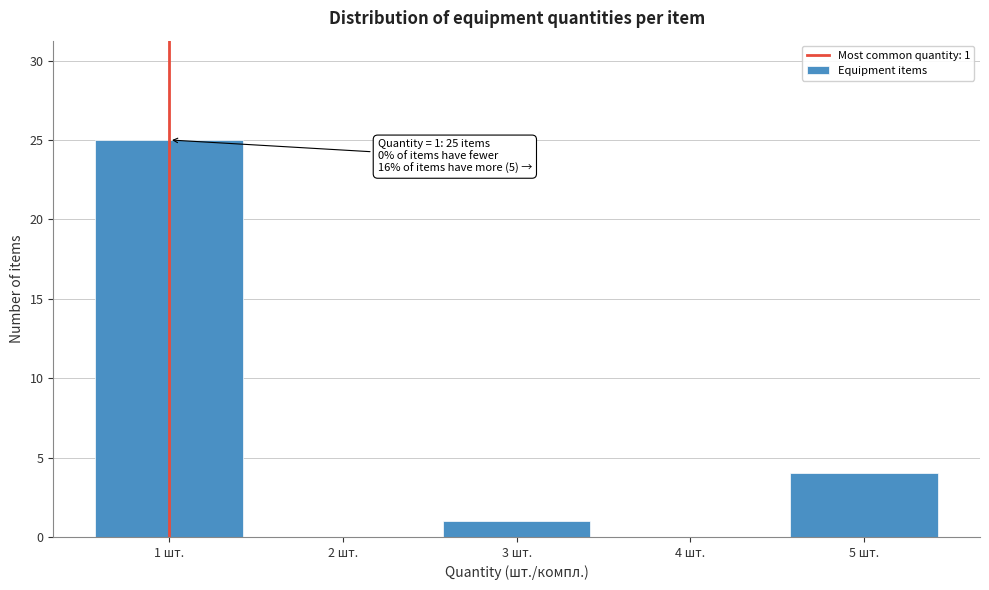

Reading left to right, list all the values displayed in this chart.

1 шт.=25	2 шт.=0	3 шт.=1	4 шт.=0	5 шт.=4